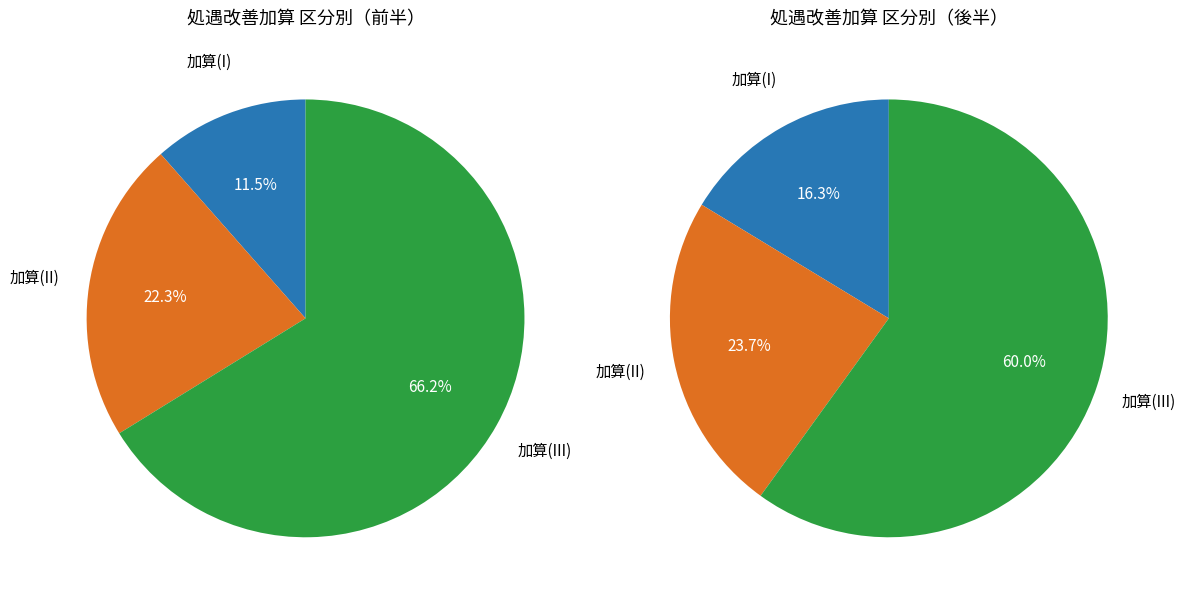

Is 8 the majority of the pie?

No